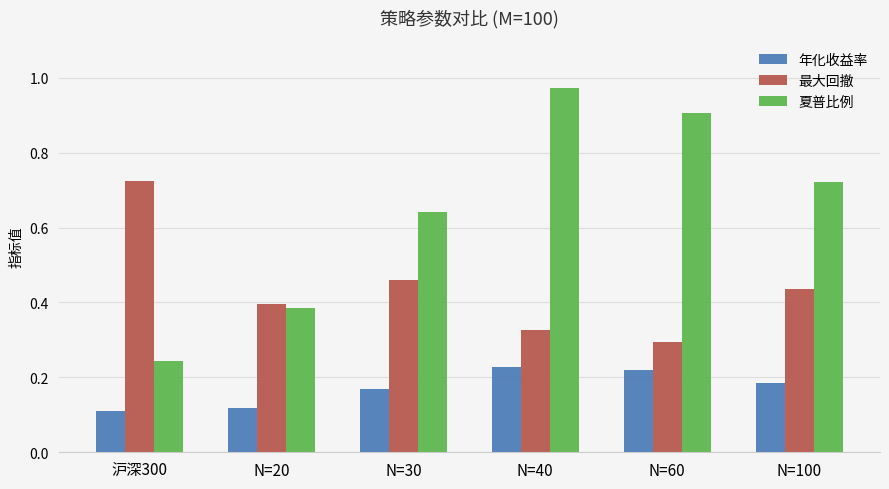

The 年化收益率 series shows 0.2 at 沪深300. True or false?

False